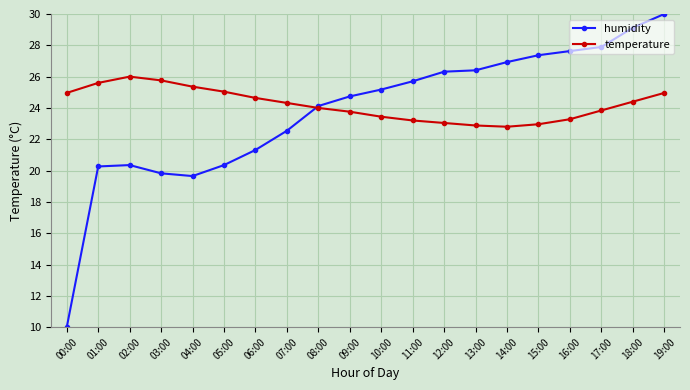

Rank the series by their average value, from highest to lowest.

temperature, humidity